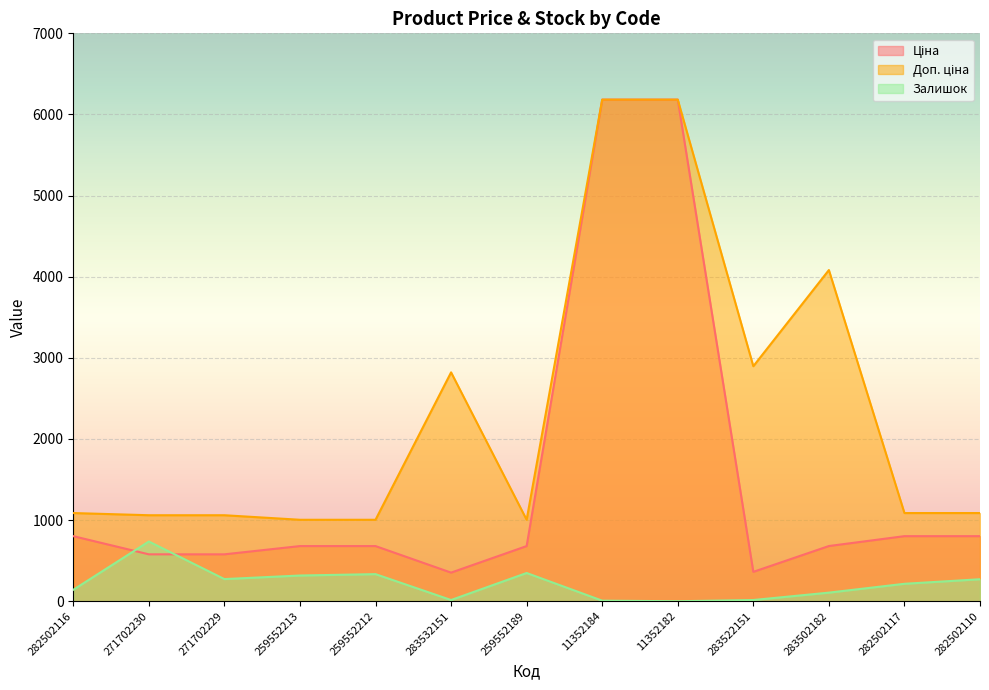

What is the spread (max minus min) of values at 282502116?

946.0